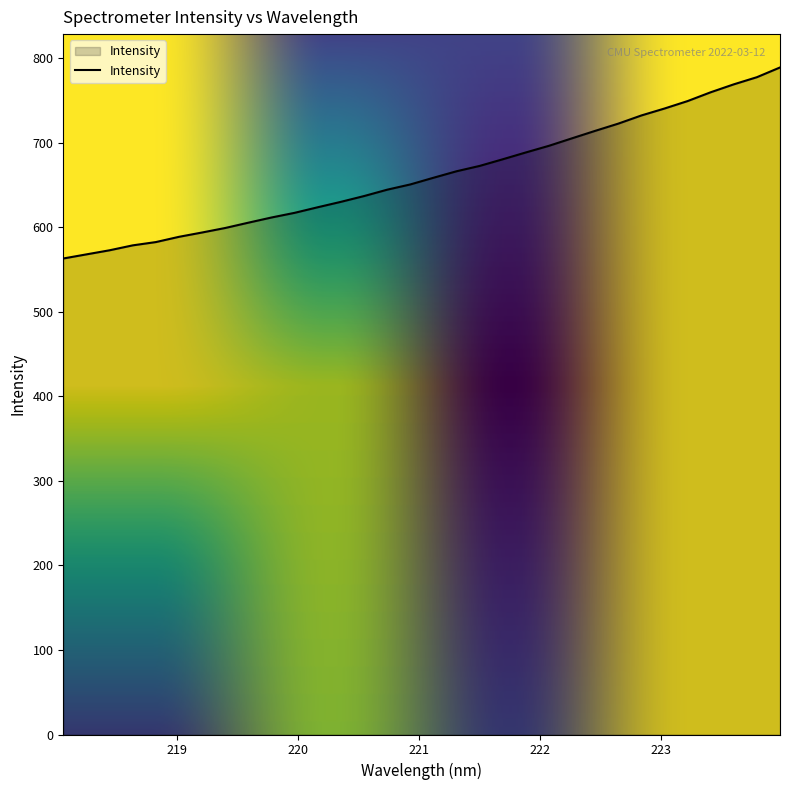

What is the smallest value displayed?

563.2